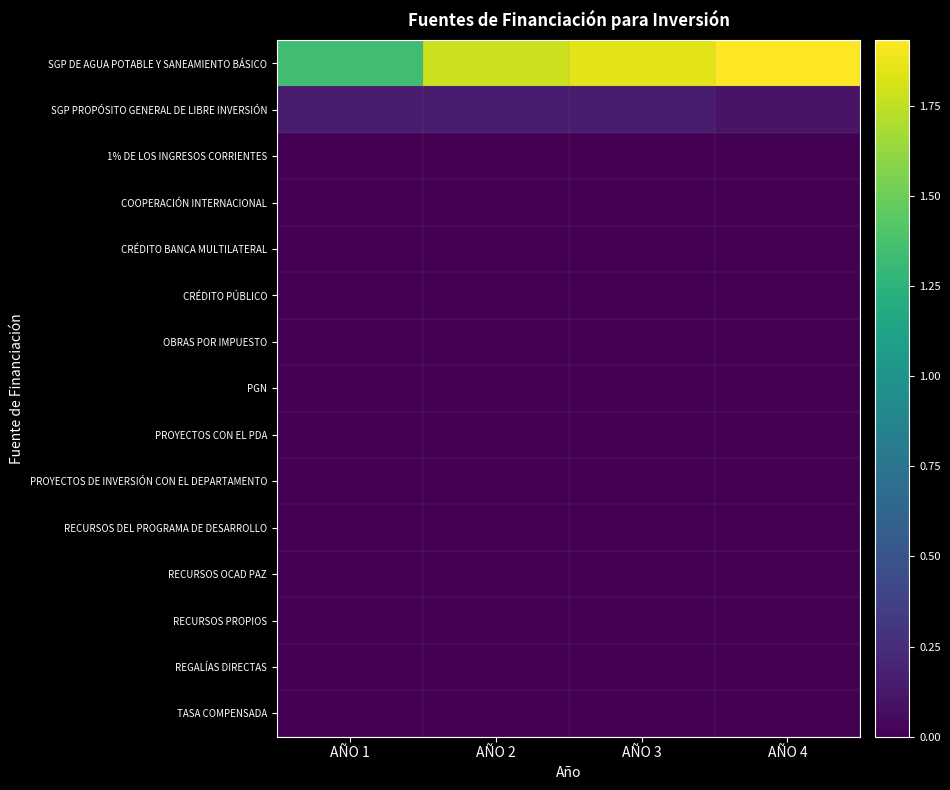

Between AÑO 2 and AÑO 3, which is larger?

AÑO 3